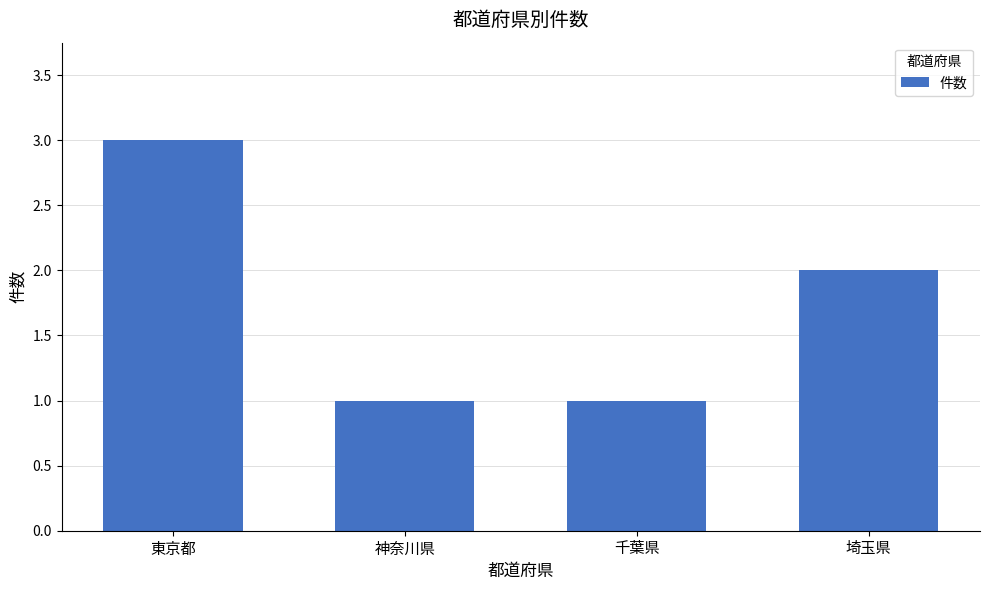

Does the chart contain any negative values?

No